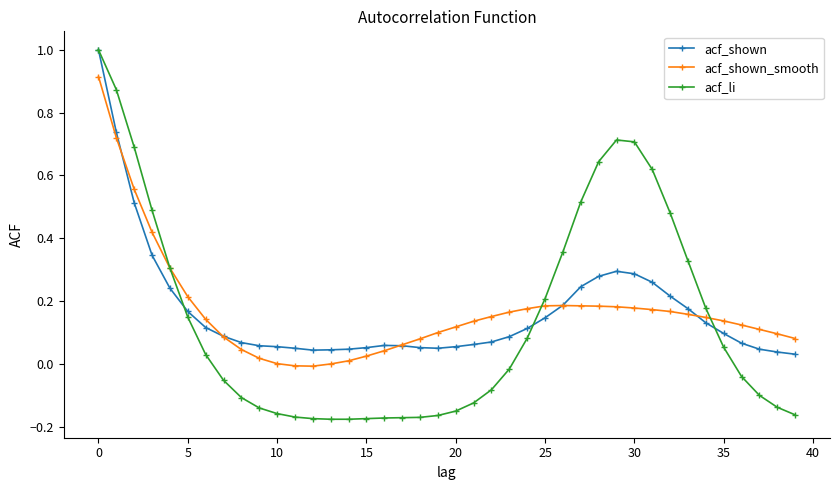

Which series has the widest spread of values?

acf_li